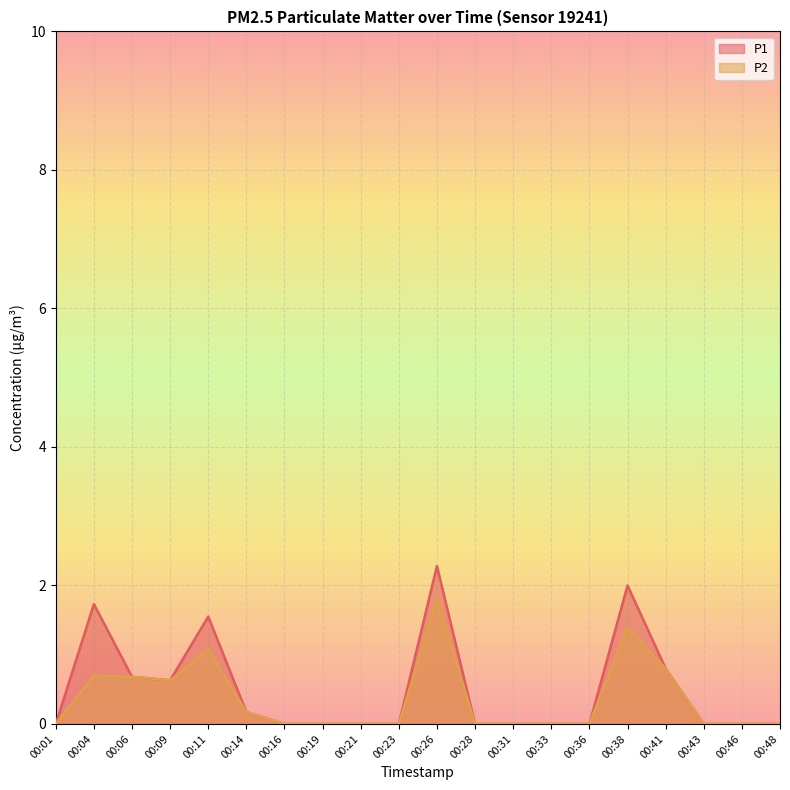

Reading left to right, extract all data points from this chart.

P1: 00:01=0.0	00:04=1.7	00:06=0.7	00:09=0.6	00:11=1.6	00:14=0.2	00:16=0.0	00:19=0.0	00:21=0.0	00:23=0.0	00:26=2.3	00:28=0.0	00:31=0.0	00:33=0.0	00:36=0.0	00:38=2.0	00:41=0.8	00:43=0.0	00:46=0.0	00:48=0.0
P2: 00:01=0.0	00:04=0.7	00:06=0.7	00:09=0.6	00:11=1.1	00:14=0.2	00:16=0.0	00:19=0.0	00:21=0.0	00:23=0.0	00:26=1.8	00:28=0.0	00:31=0.0	00:33=0.0	00:36=0.0	00:38=1.4	00:41=0.8	00:43=0.0	00:46=0.0	00:48=0.0